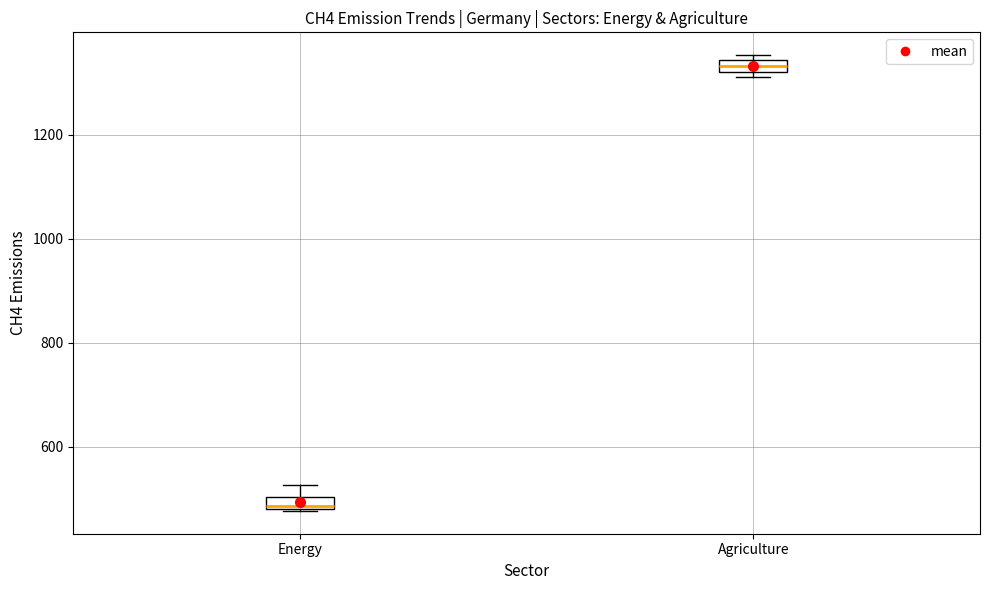

Which box's median line is the lowest?

Energy